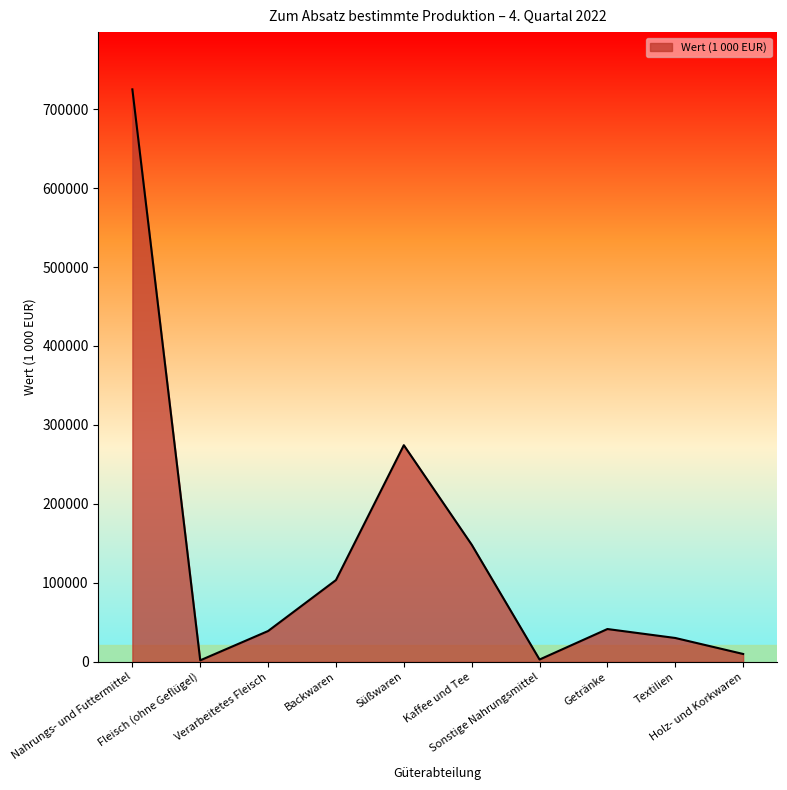

Which has a higher value, Fleisch (ohne Geflügel) or Nahrungs- und Futtermittel?

Nahrungs- und Futtermittel